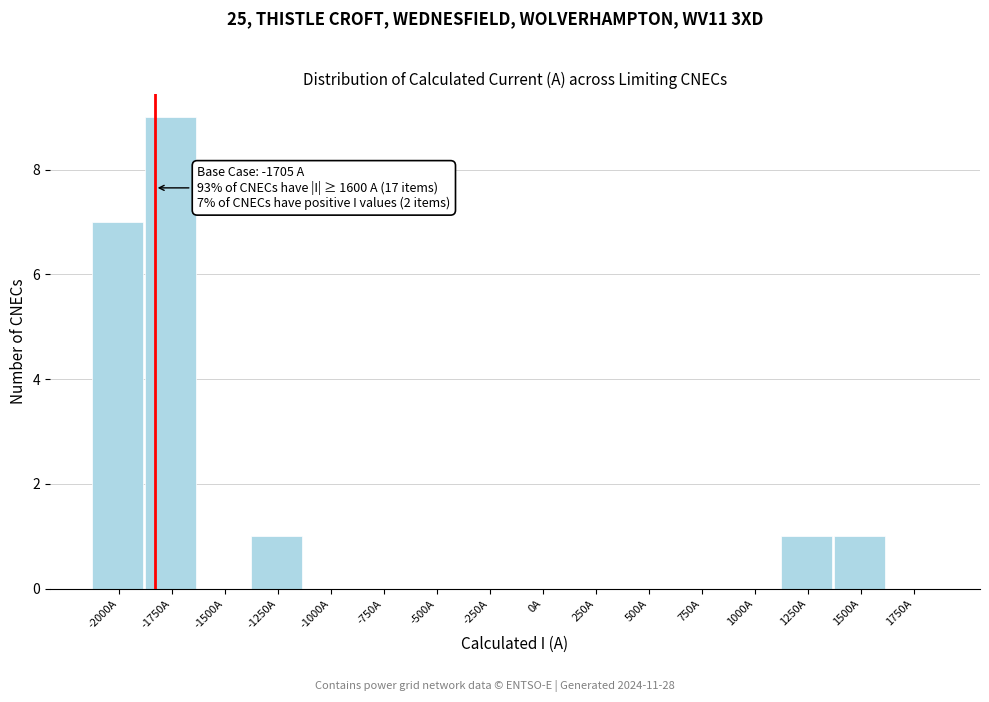

Reading left to right, list all the values displayed in this chart.

-2000A=7	-1750A=9	-1500A=0	-1250A=1	-1000A=0	-750A=0	-500A=0	-250A=0	0A=0	250A=0	500A=0	750A=0	1000A=0	1250A=1	1500A=1	1750A=0